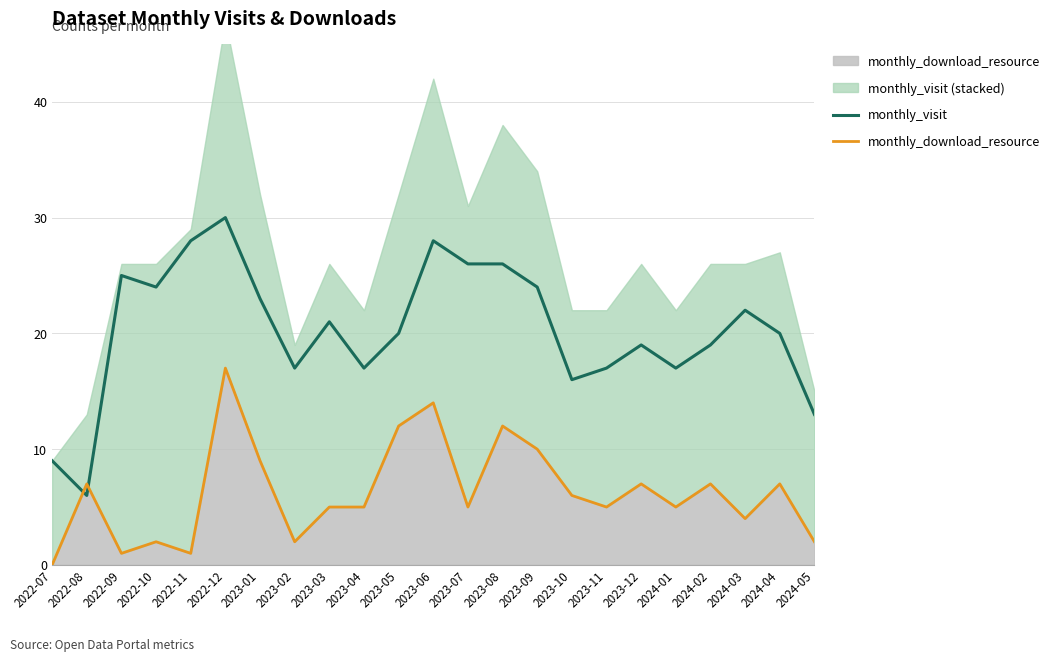

How many values in the monthly_visit series are below 20?

10